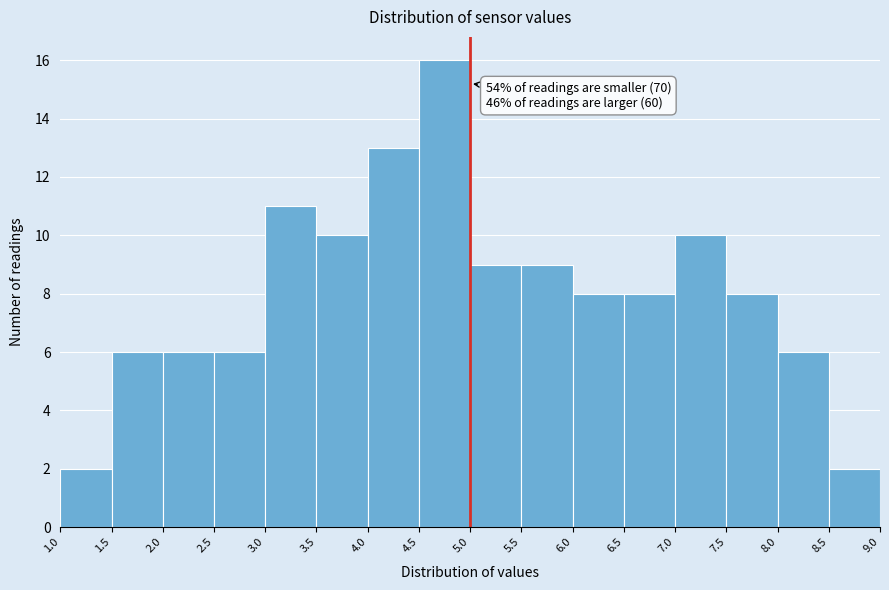

Over which range of the x-axis is the bar tallest?

4.5 to 5.0